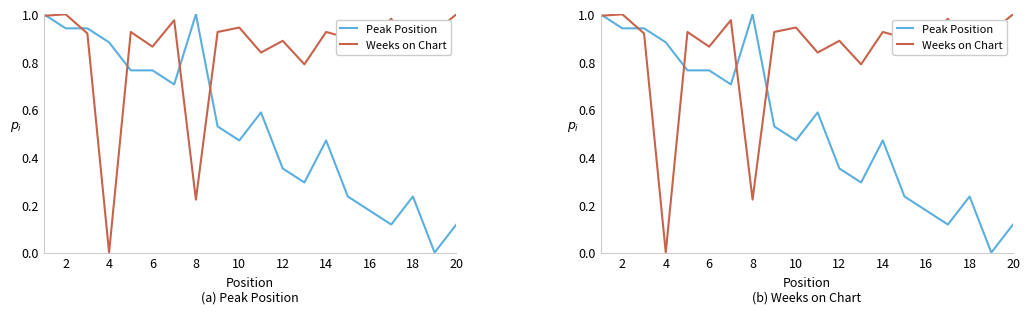

List the series in order of their overall mean, lowest first.

Peak Position, Weeks on Chart